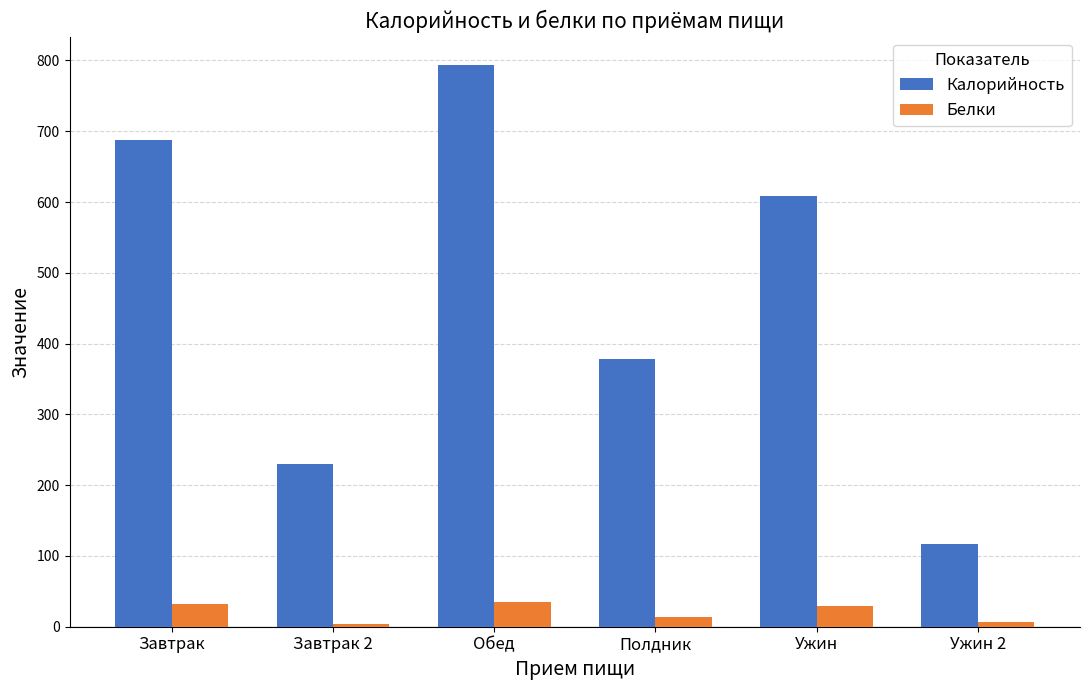

Rank the series by their average value, from highest to lowest.

Калорийность, Белки